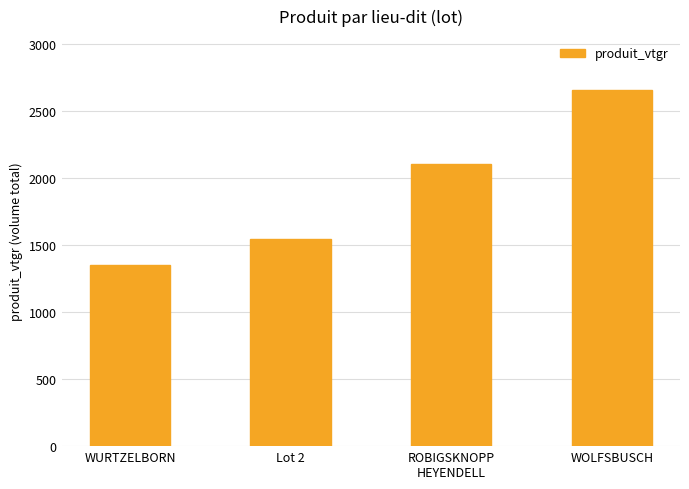

What is the maximum value shown in the chart?

2657.7